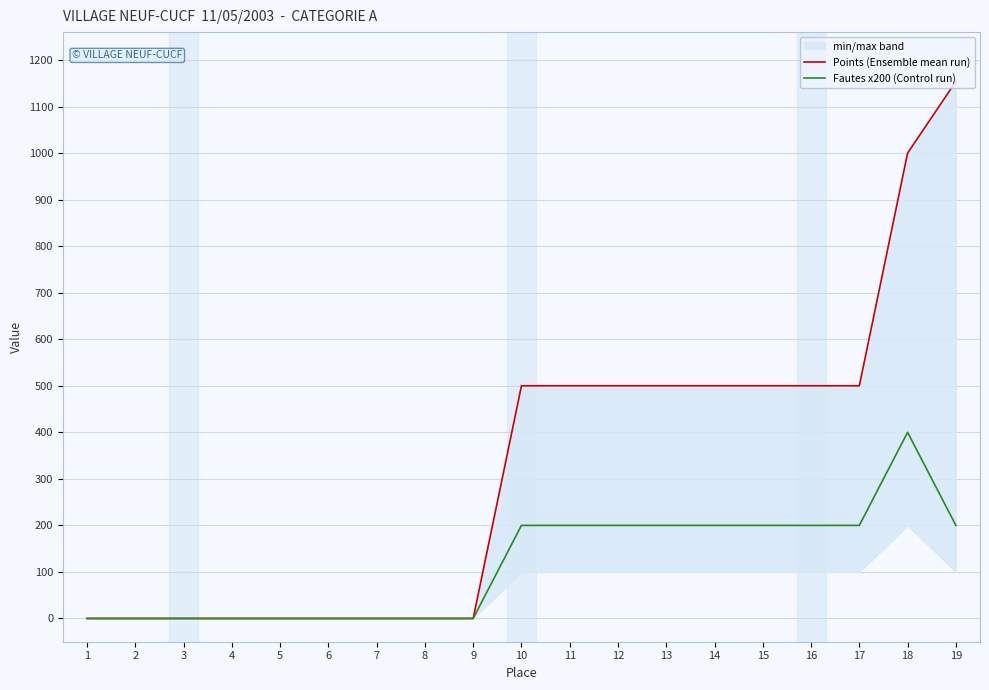

Between 15 and 16, which series saw the biggest shift?

Points (Ensemble mean run)